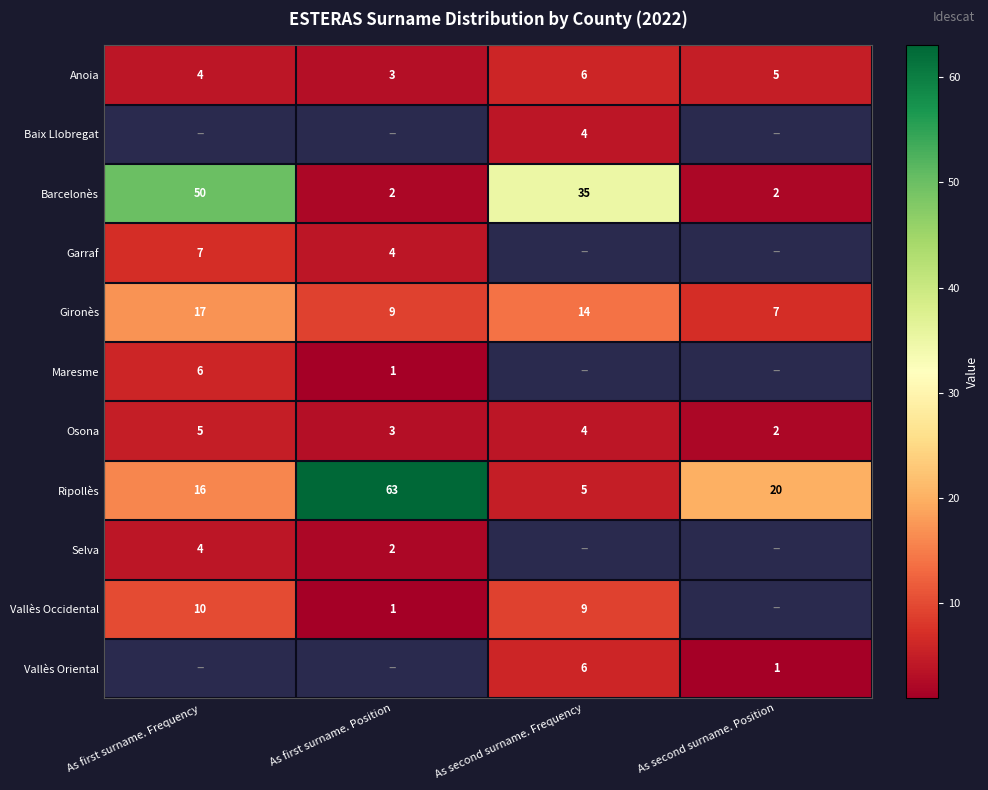

What is the average value of the Barcelonès series?

22